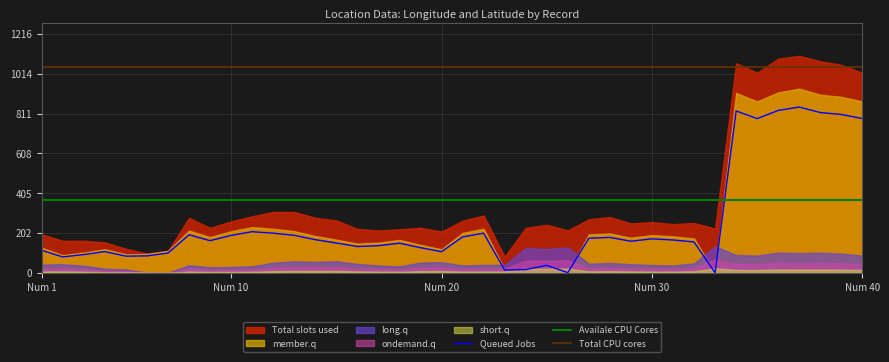

What is the lowest value of the Availale CPU Cores series?

373.0